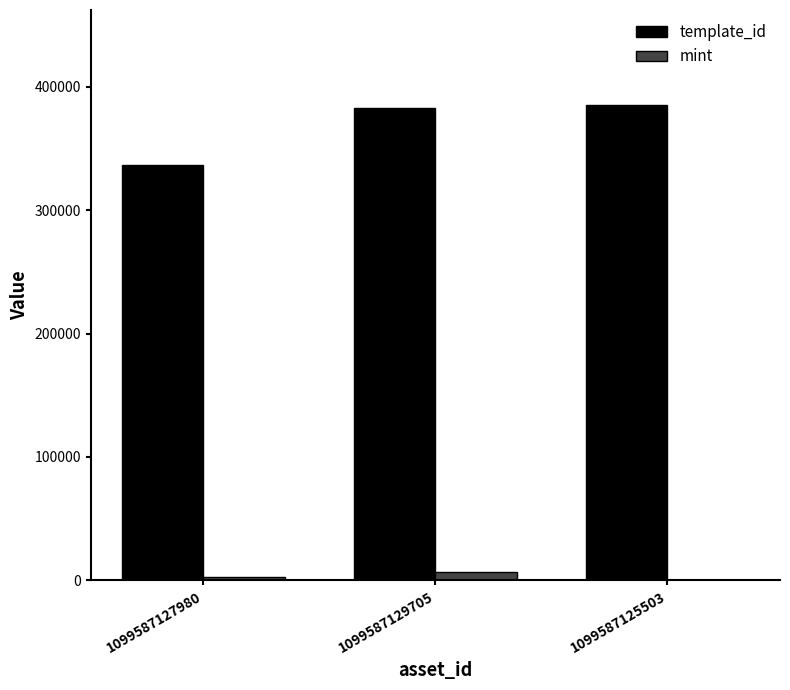

What is the difference between the template_id values at 1099587129705 and 1099587125503?

2064